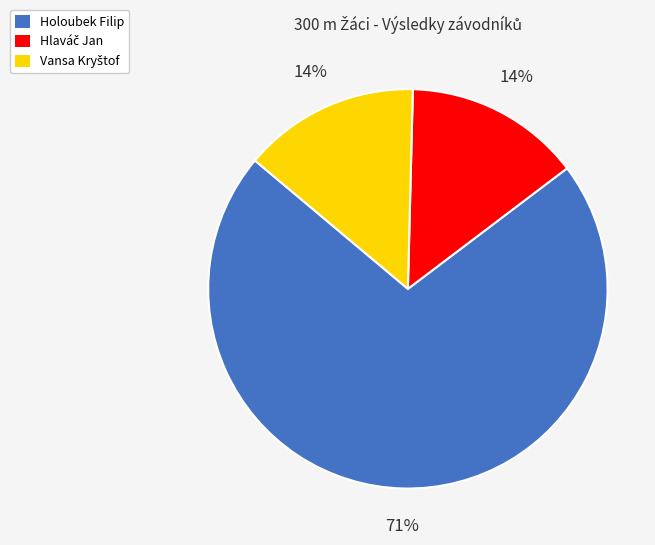

To the nearest percent, what is the average slice percentage?

33%